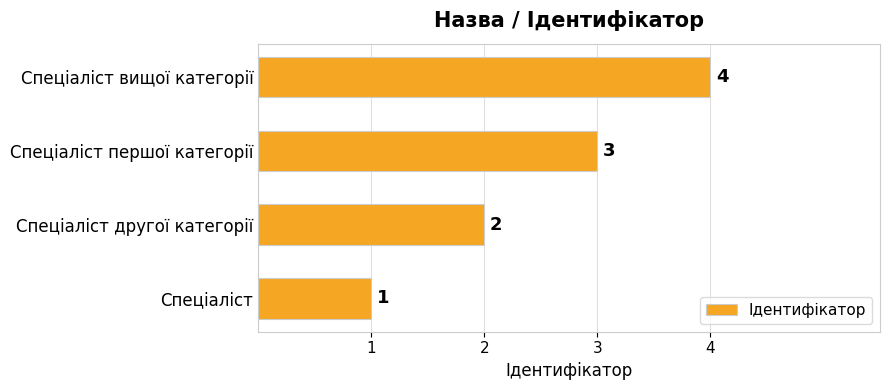

What is the ratio of the value at Спеціаліст другої категорії to the value at Спеціаліст першої категорії?

0.7